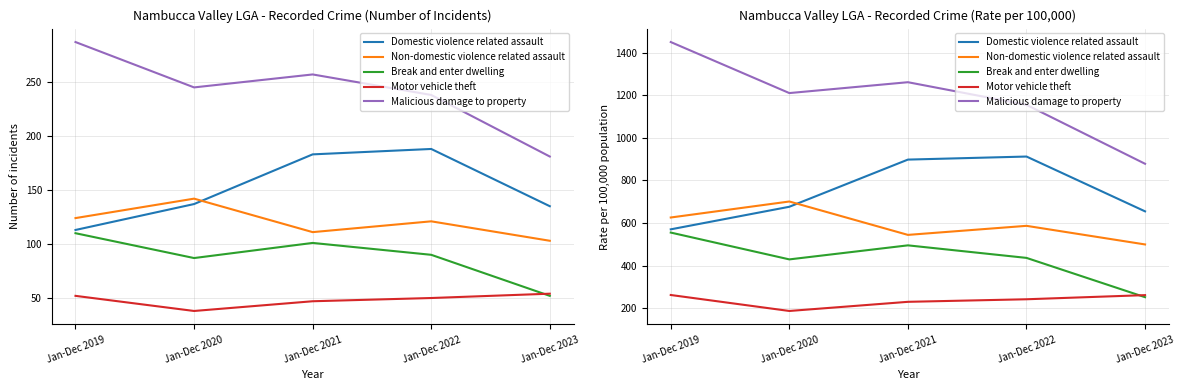

What is the maximum value shown in the chart?

1449.3